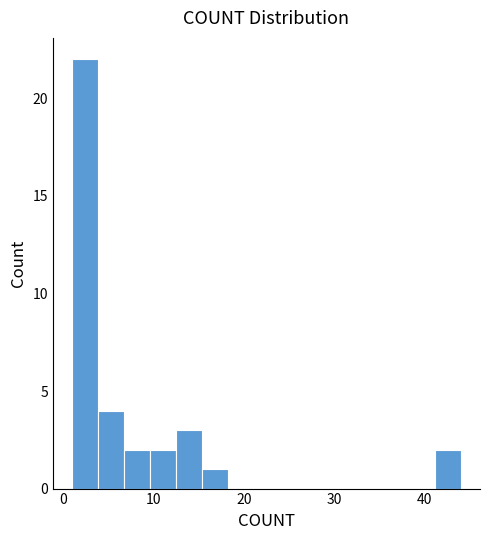

Read against the x-axis, roughly where is the centre of the tallest bar?

2